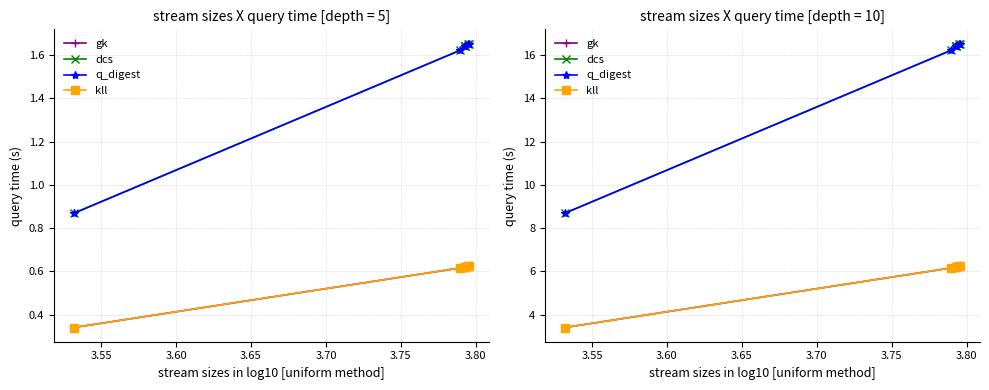

At which category is the sum across all series the highest?

3.80